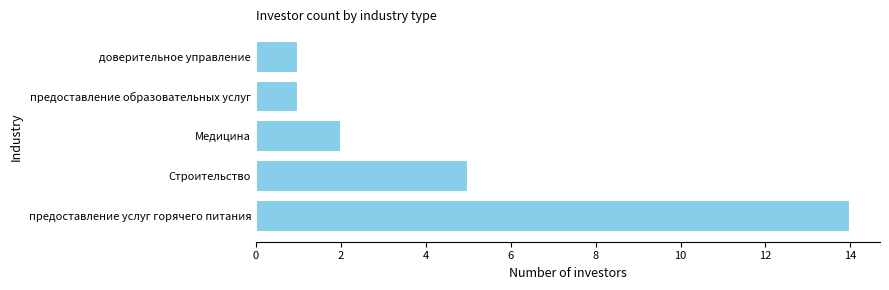

The chart shows a value of 3 at Строительство. True or false?

False